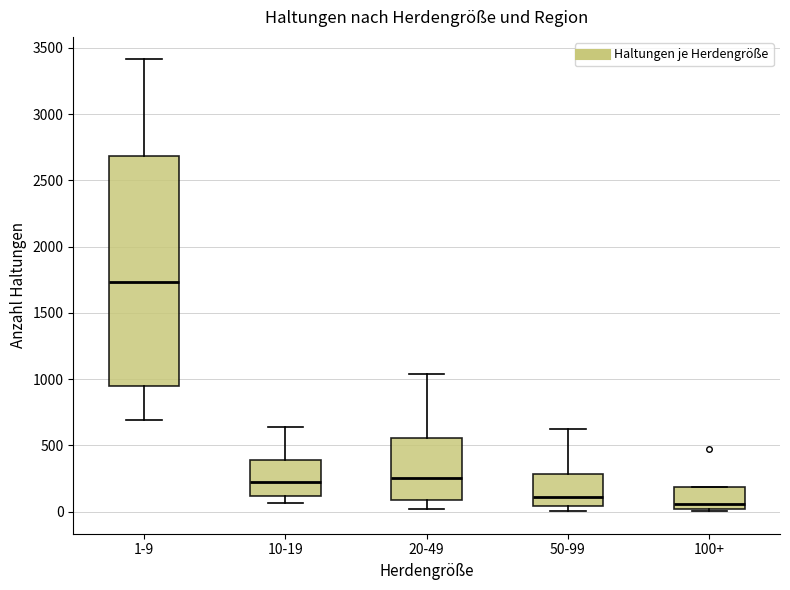

Reading left to right, transcribe this box plot: for each box, give where its median line is, the range the box spans, and where its two whiskers end, as read against the y-axis. The values are not printed on the chart, so give them approximately, as read against the axis.

1-9: median 1750, box 950 to 2700, whiskers 700 to 3400
10-19: median 200, box 100 to 400, whiskers 50 to 650
20-49: median 250, box 100 to 550, whiskers 0 to 1050
50-99: median 100, box 50 to 300, whiskers 0 to 650
100+: median 50, box 0 to 200, whiskers 0 (just below the box's lower edge) to 200